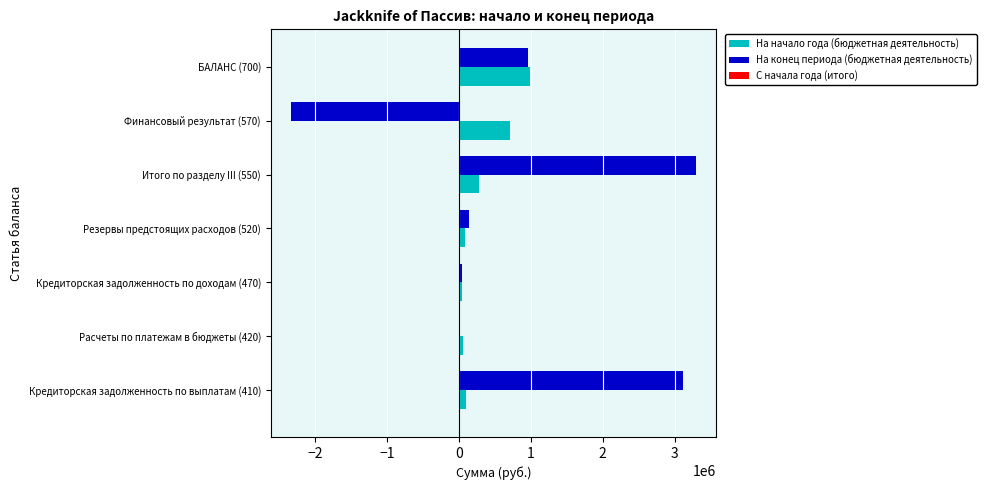

Which series has the largest total across all categories?

На конец периода (бюджетная деятельность)